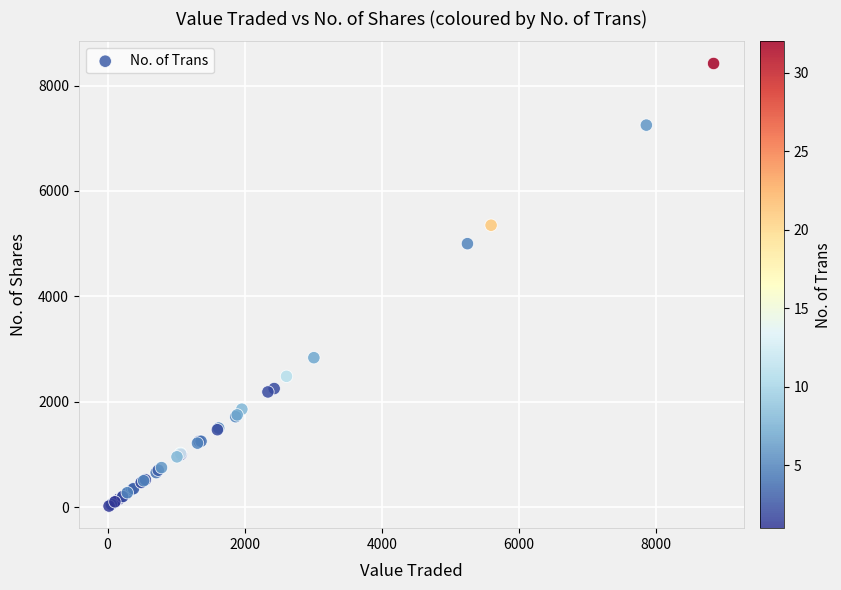

What Y value in the scatter plot is closest to 4220?

5000